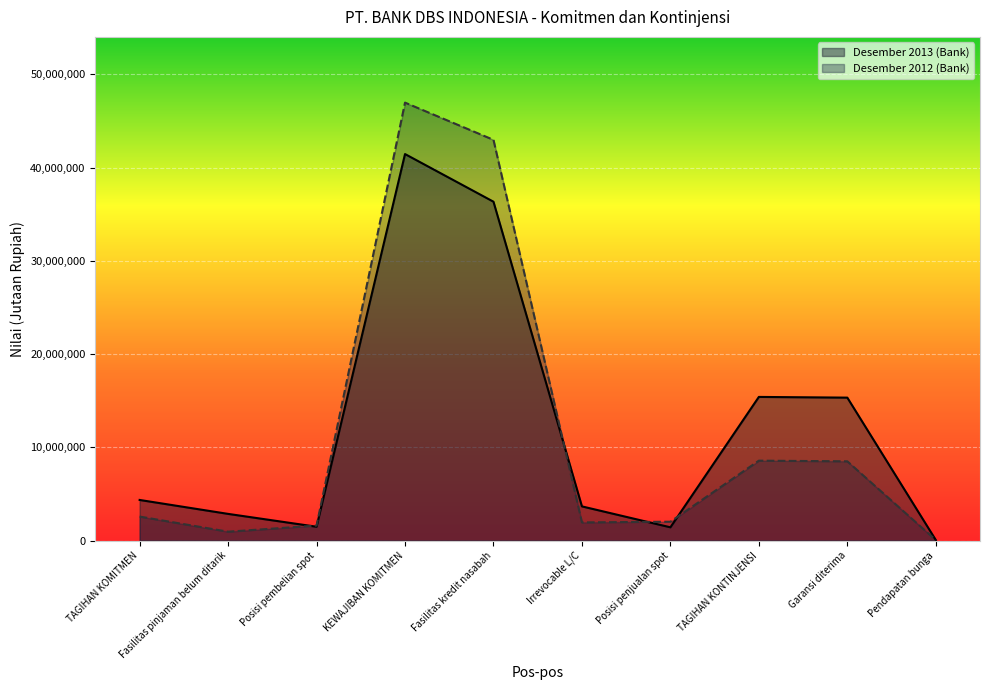

Between which two adjacent categories do Desember 2013 (Bank) and Desember 2012 (Bank) first intersect?

Fasilitas pinjaman belum ditarik and Posisi pembelian spot